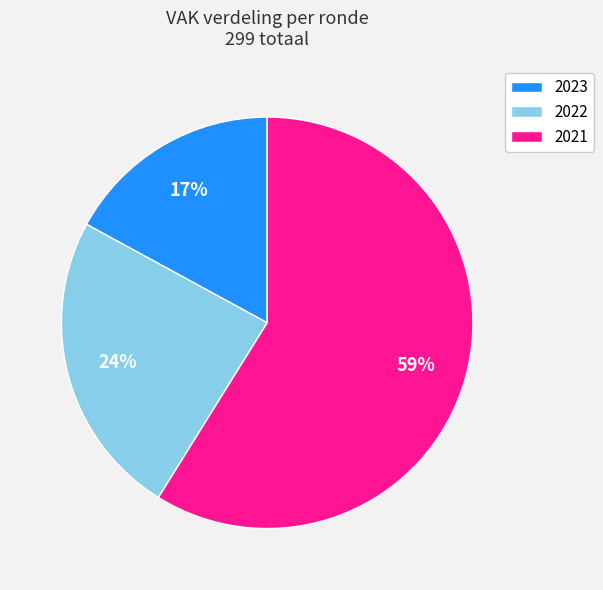

Which category has the smallest portion of the pie?

2023